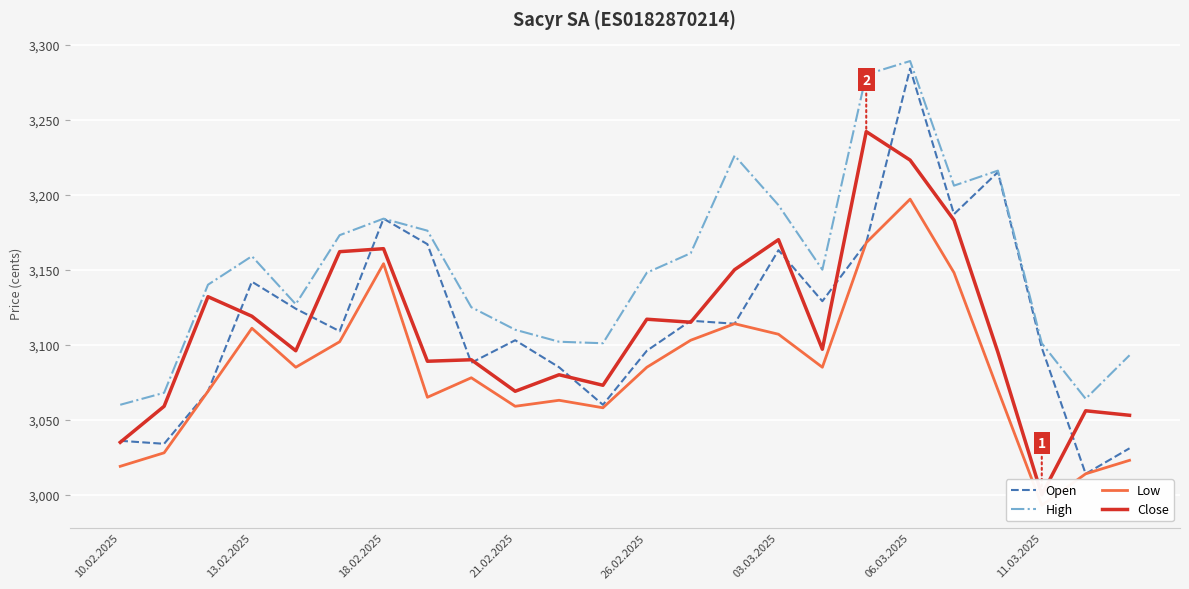

What are all the series names shown in the legend?

Open, High, Low, Close